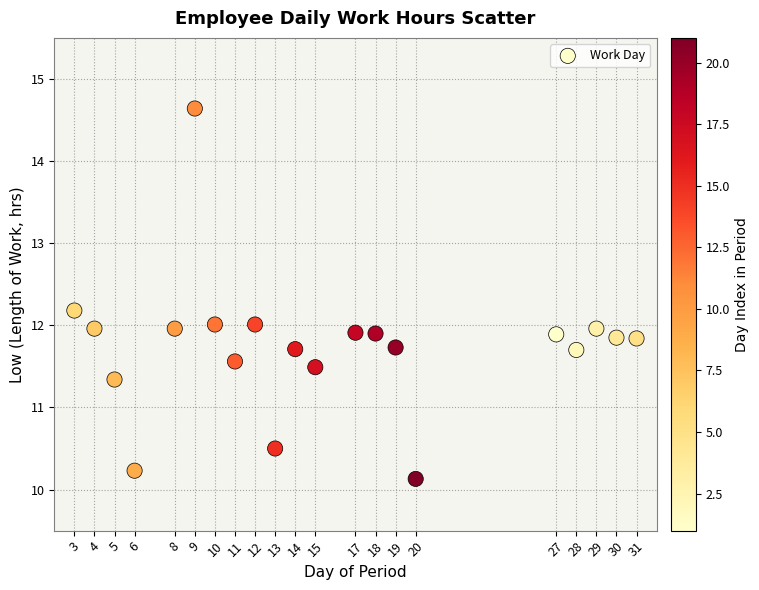

What is the range of X values (max minus min)?

28.0